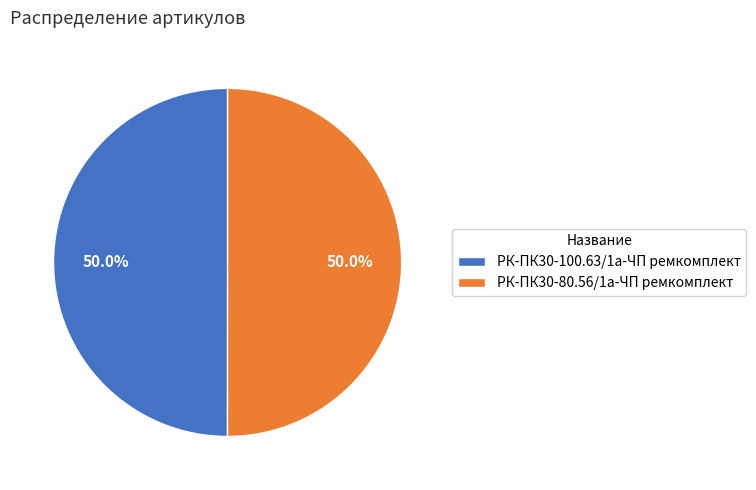

How many slices are in this pie chart?

2